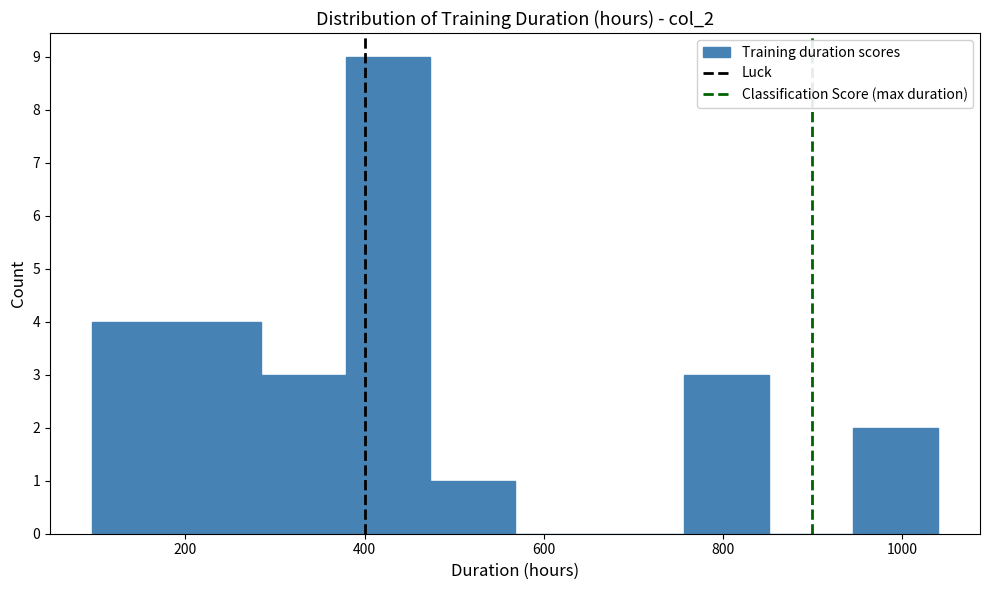

Which range on the x-axis has the tallest bar?

380 to 480